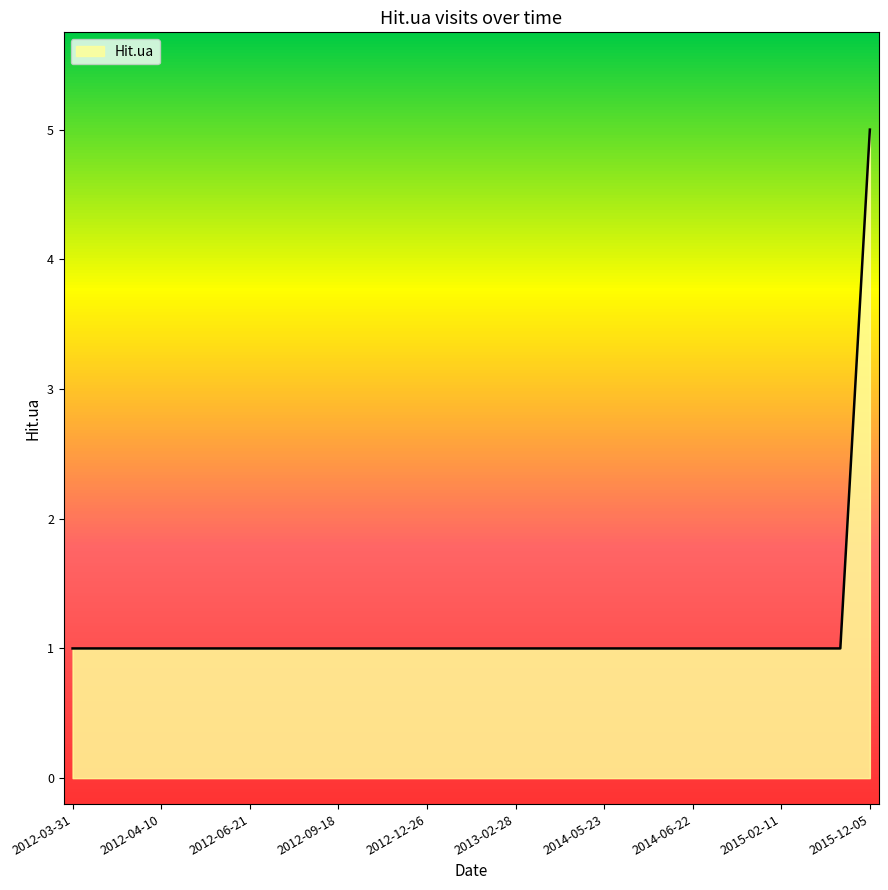

What is the greatest value displayed?

5